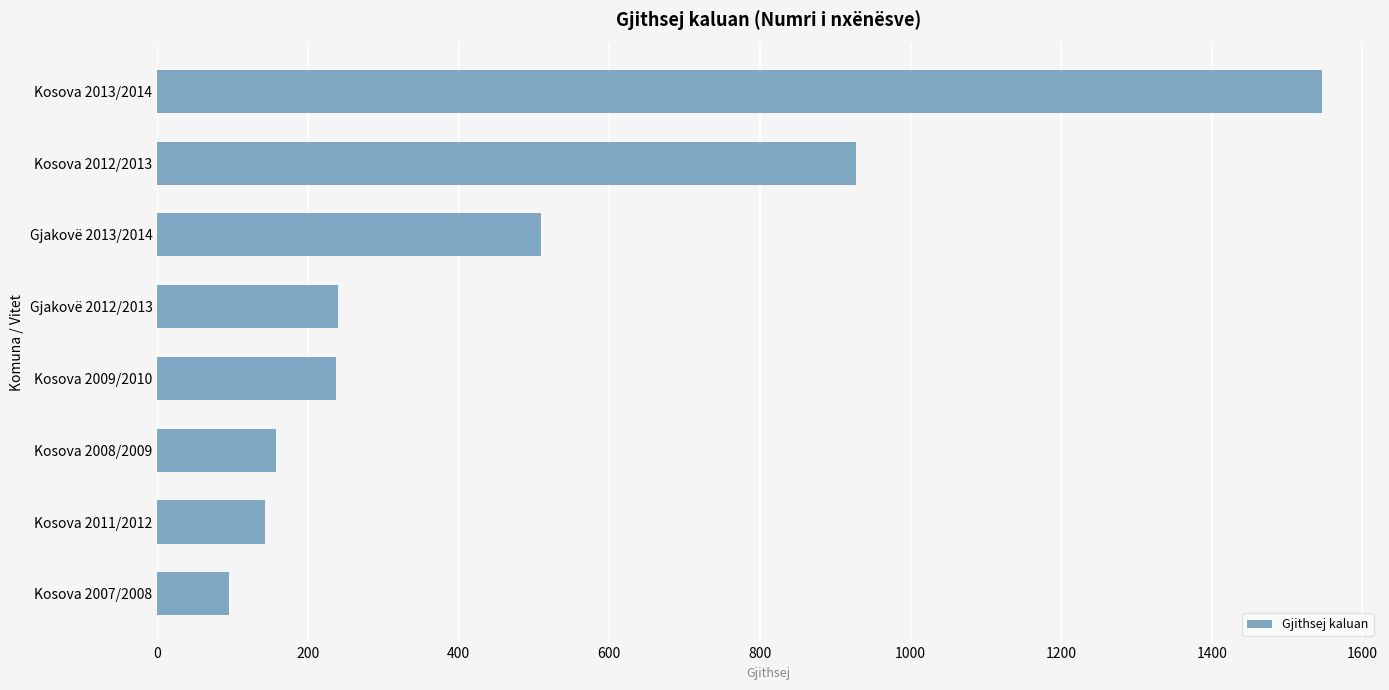

What is the average value?

482